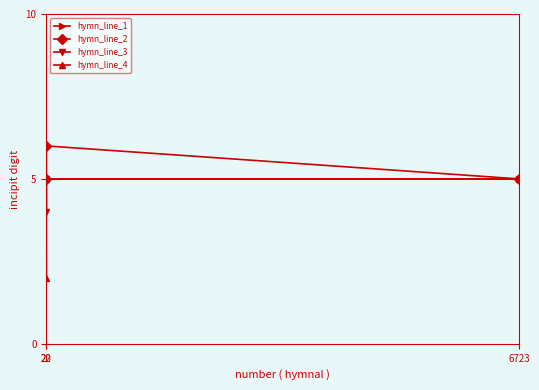

What is the value of the hymn_line_1 point at the 3rd from the left?

5